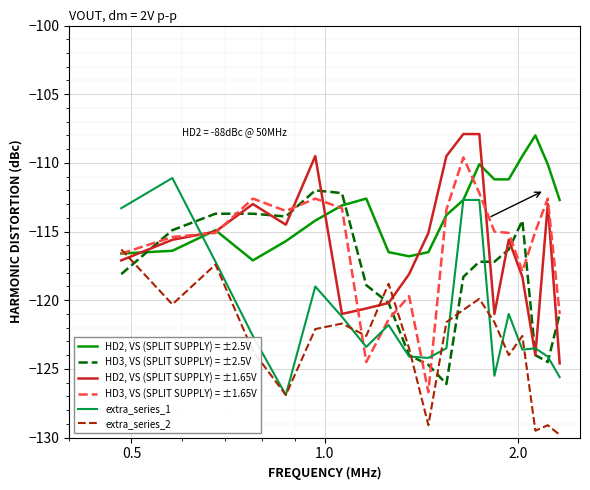

After their last crossing, which series has the higher values: HD2, VS (SPLIT SUPPLY) = ±1.65V or extra_series_2?

HD2, VS (SPLIT SUPPLY) = ±1.65V